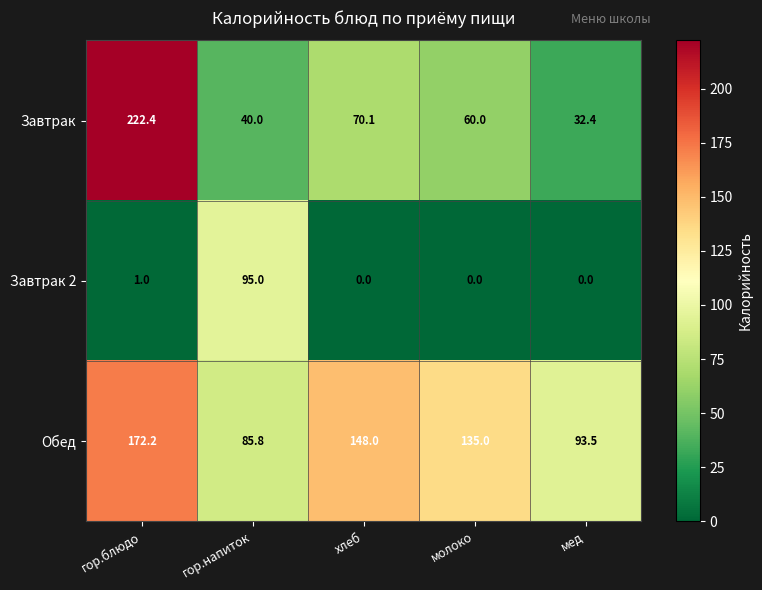

Which series has the widest spread of values?

Завтрак